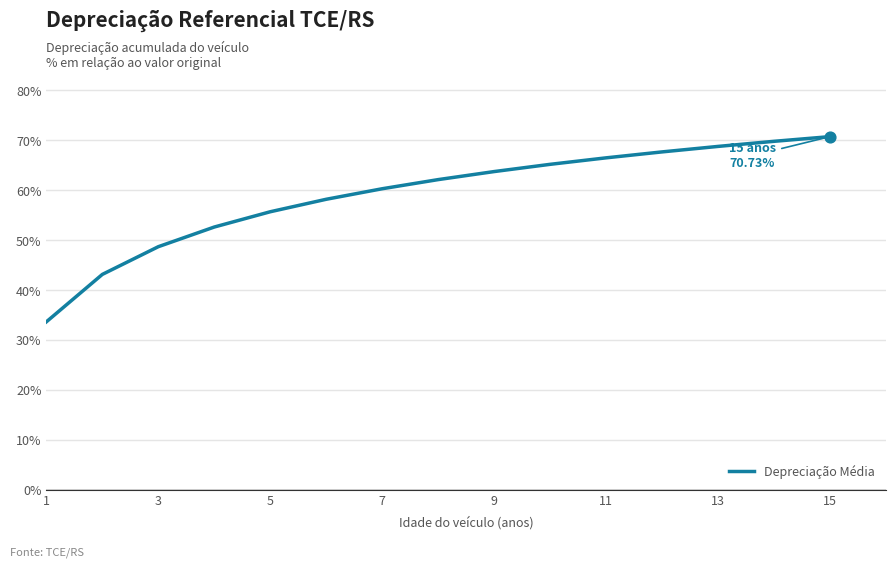

What is the greatest value displayed?

70.7